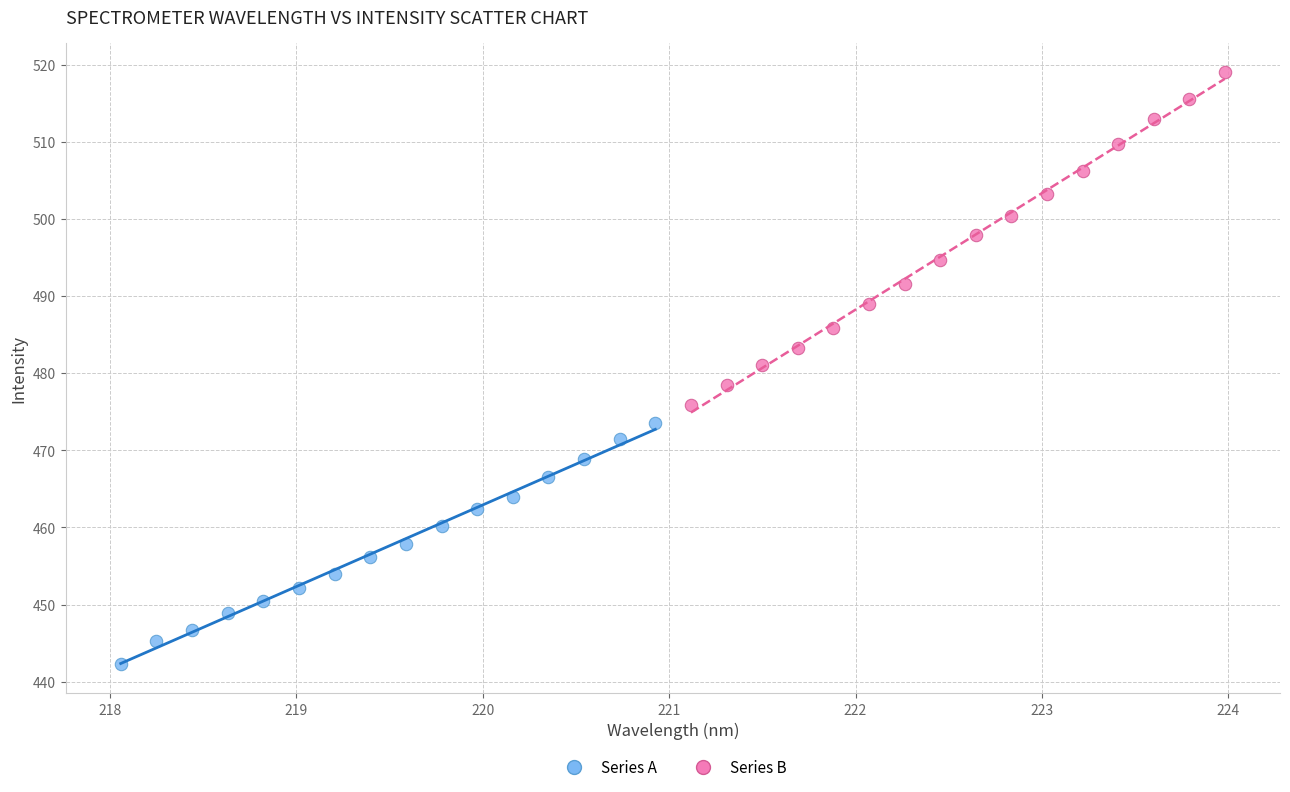

Which series reaches the maximum Y coordinate?

Series B